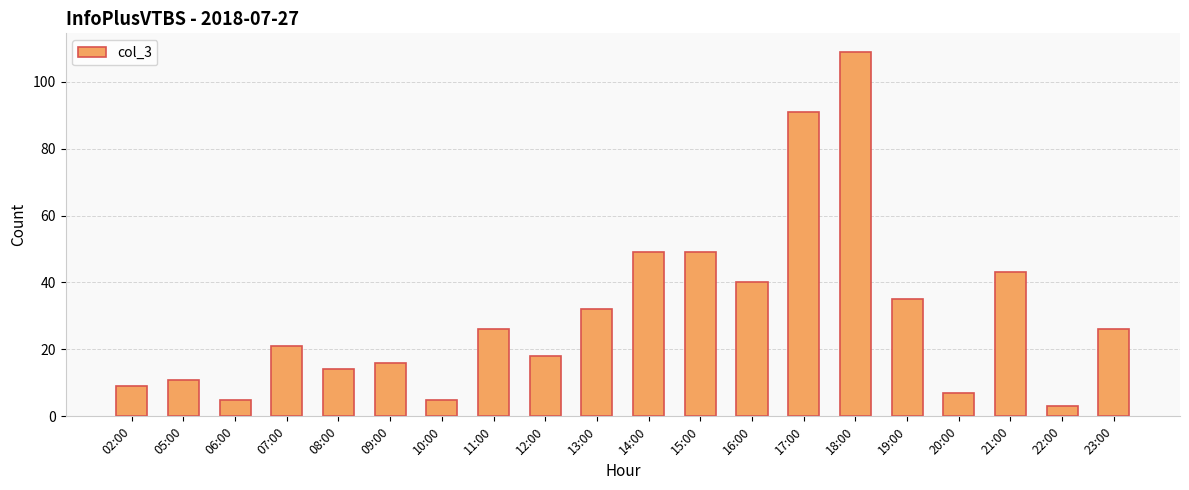

What is the label of the 7th bar from the right?

17:00